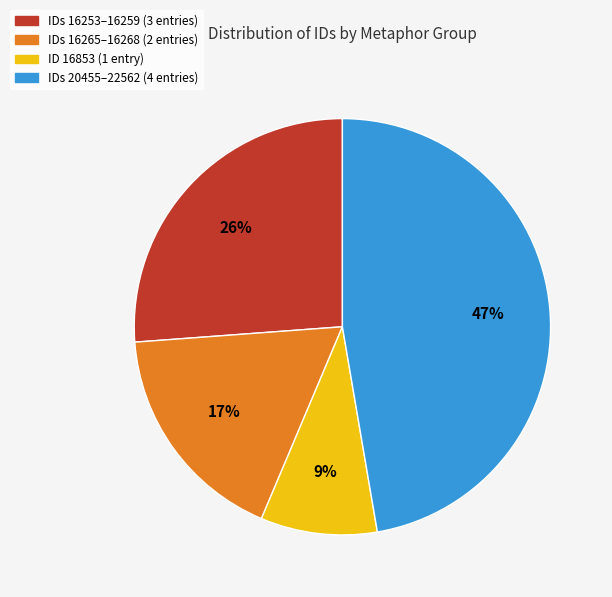

To the nearest percent, what is the difference between the largest and smallest slice percentages?

38%